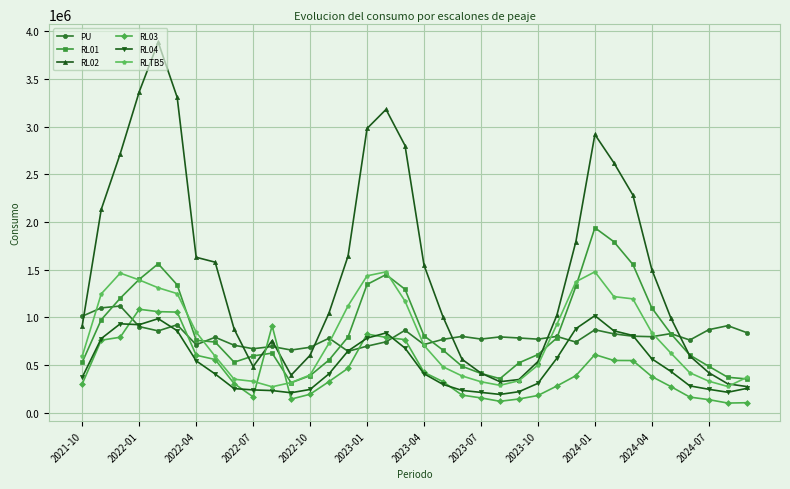

What is the greatest value displayed?

3886101